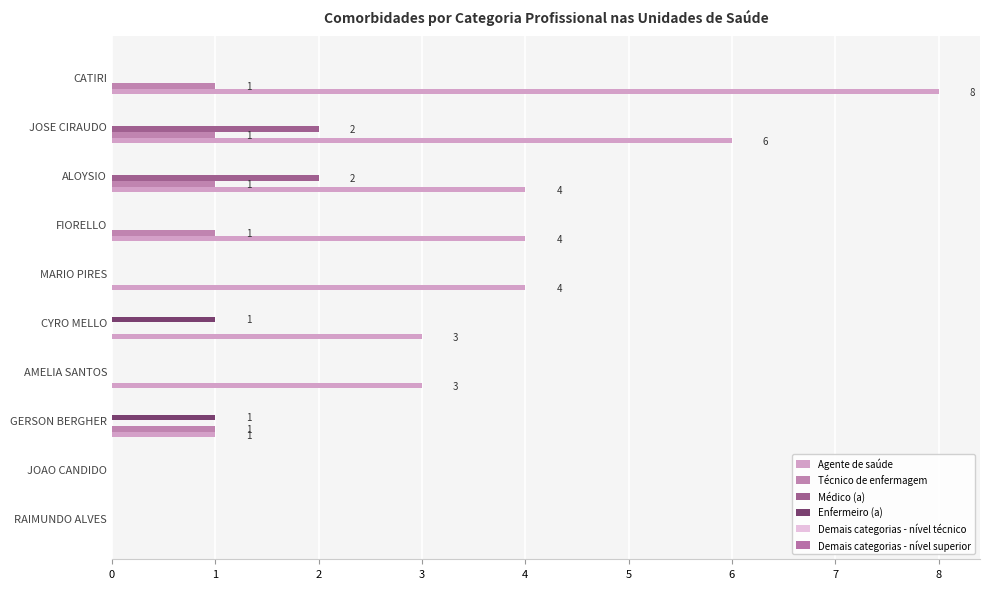

What is the value of the Enfermeiro (a) bar at the 5th from the left?

1.0